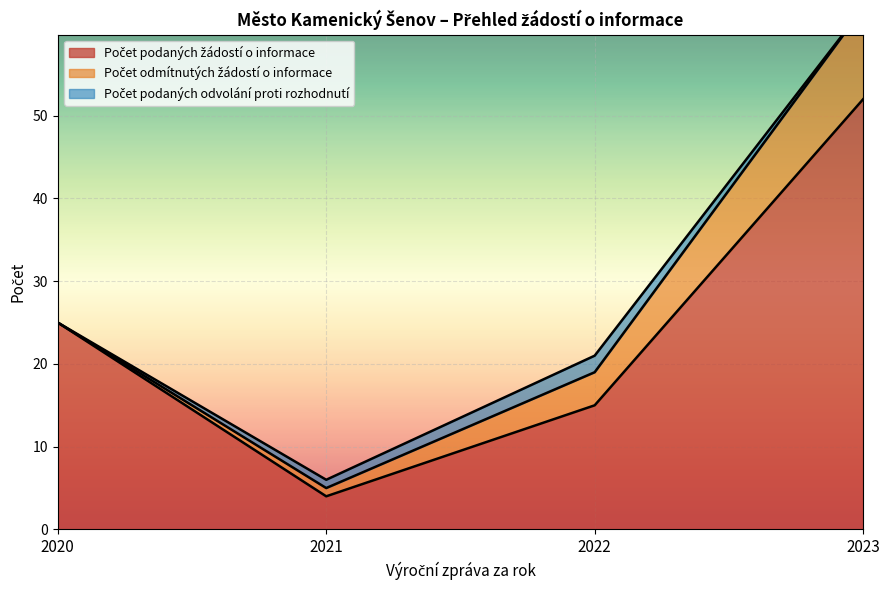

Rank the series by their maximum value, from lowest to highest.

Počet podaných odvolání proti rozhodnutí, Počet odmítnutých žádostí o informace, Počet podaných žádostí o informace